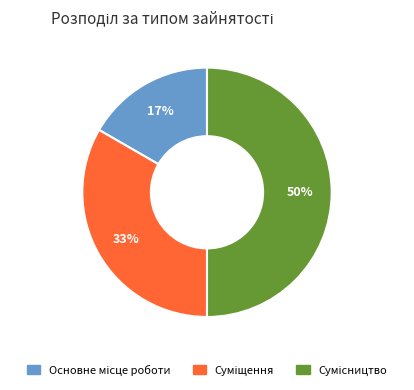

To the nearest percent, what is the average slice percentage?

33%